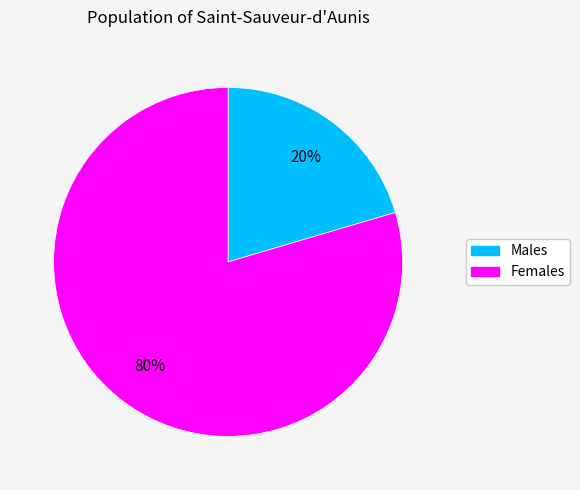

Is there a majority slice in this chart?

Yes